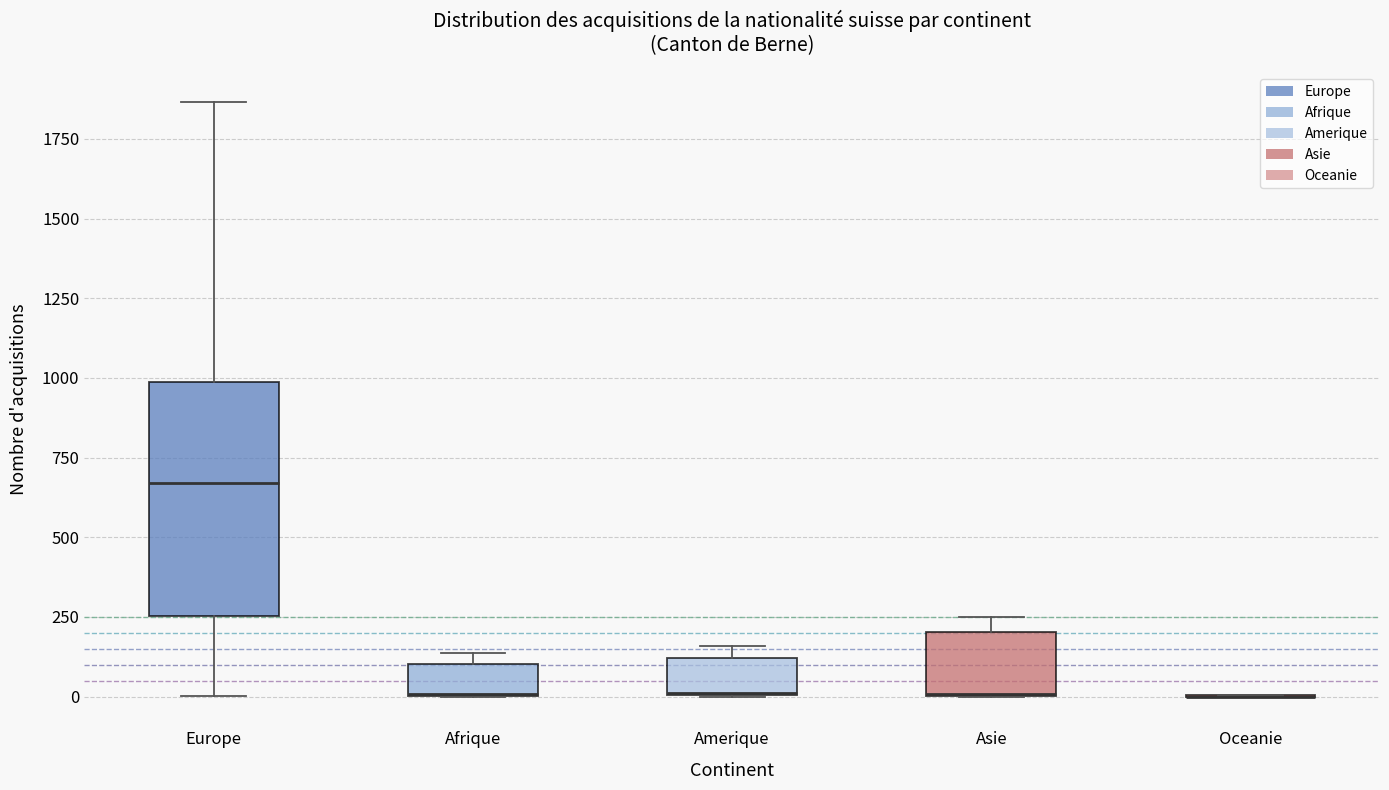

Reading left to right, transcribe this box plot: for each box, give where its median line is, the range the box spans, and where its two whiskers end, as read against the y-axis. The values are not printed on the chart, so give them approximately, as read against the axis.

Europe: median 650, box 250 to 1000, whiskers 0 to 1850
Afrique: median 0 (drawn on the box's lower edge), box 0 to 100, whiskers 0 to 150
Amerique: median 0 (drawn on the box's lower edge), box 0 to 100, whiskers 0 to 150
Asie: median 0 (drawn on the box's lower edge), box 0 to 200, whiskers 0 to 250
Oceanie: box collapsed to a line at 0, whiskers 0 to 0